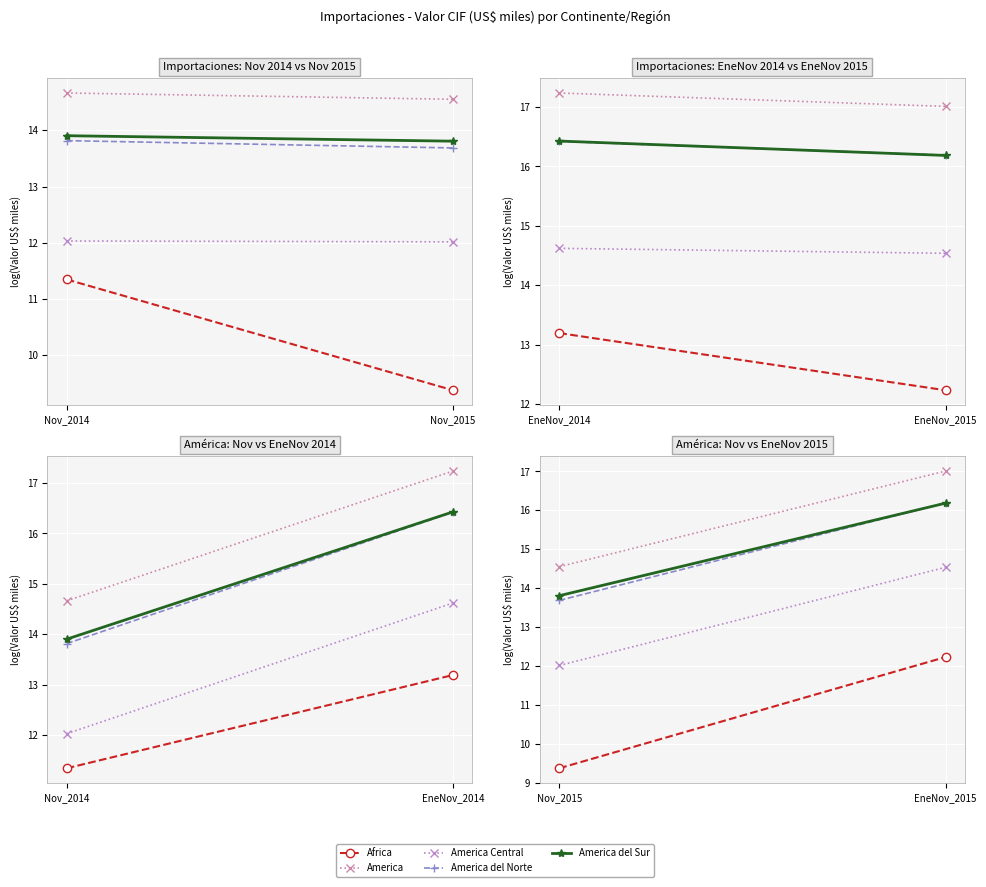

Is it true that America Central equals 20.9 at Nov_2015?

False